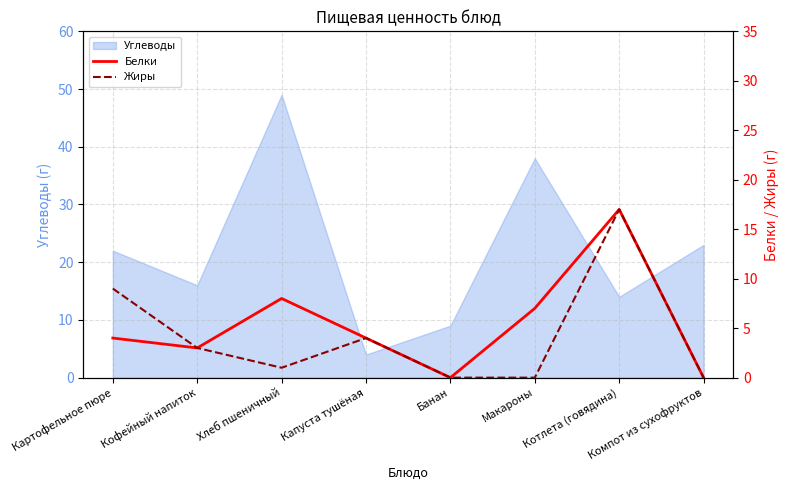

The Углеводы series shows 5 at Кофейный напиток. True or false?

False